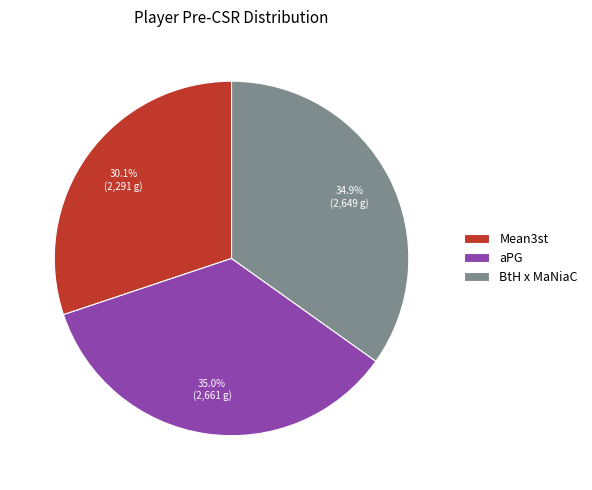

What portion of the pie excludes aPG?

65.0%